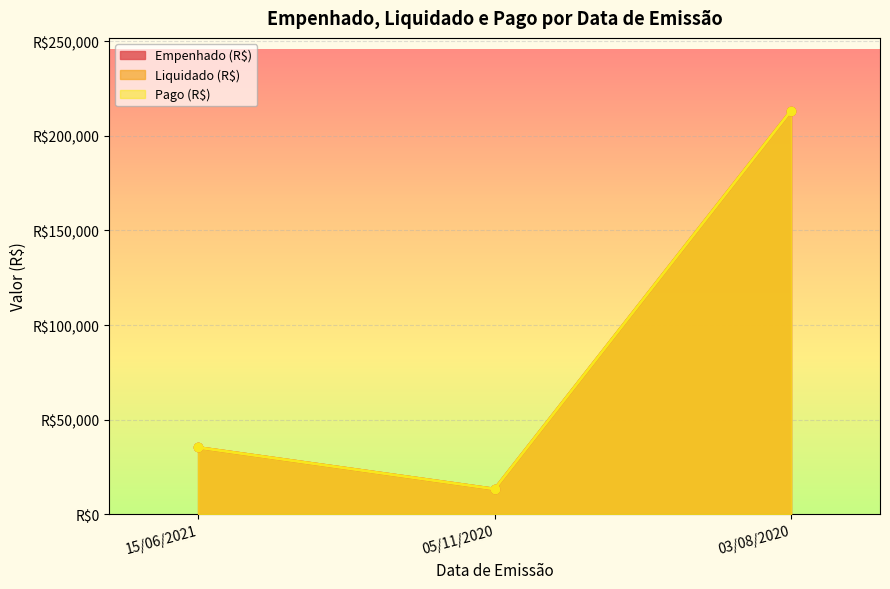

What is the average value of the Liquidado (R$) series?

87343.2